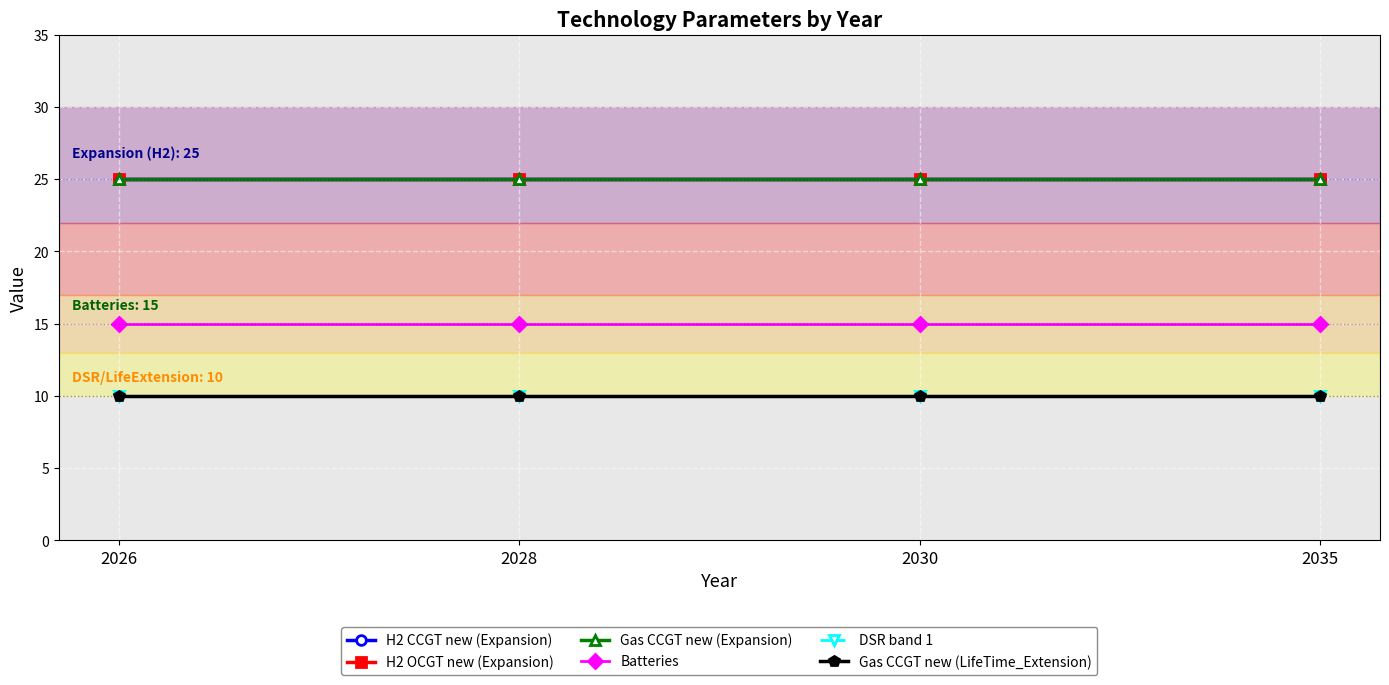

True or false: H2 OCGT new (Expansion) and H2 CCGT new (Expansion) cross at least once.

False